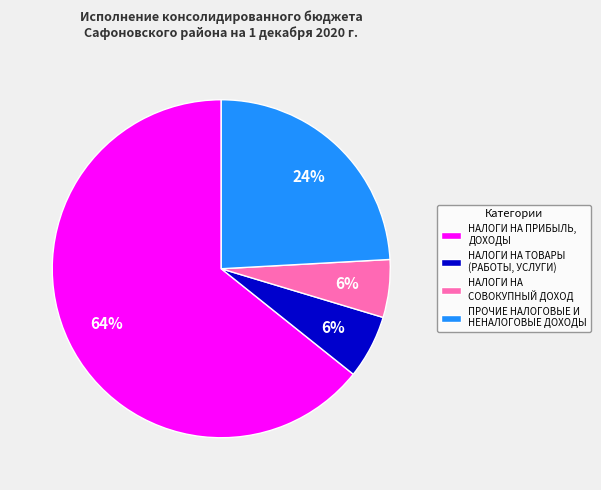

Count the number of slices in the pie.

4